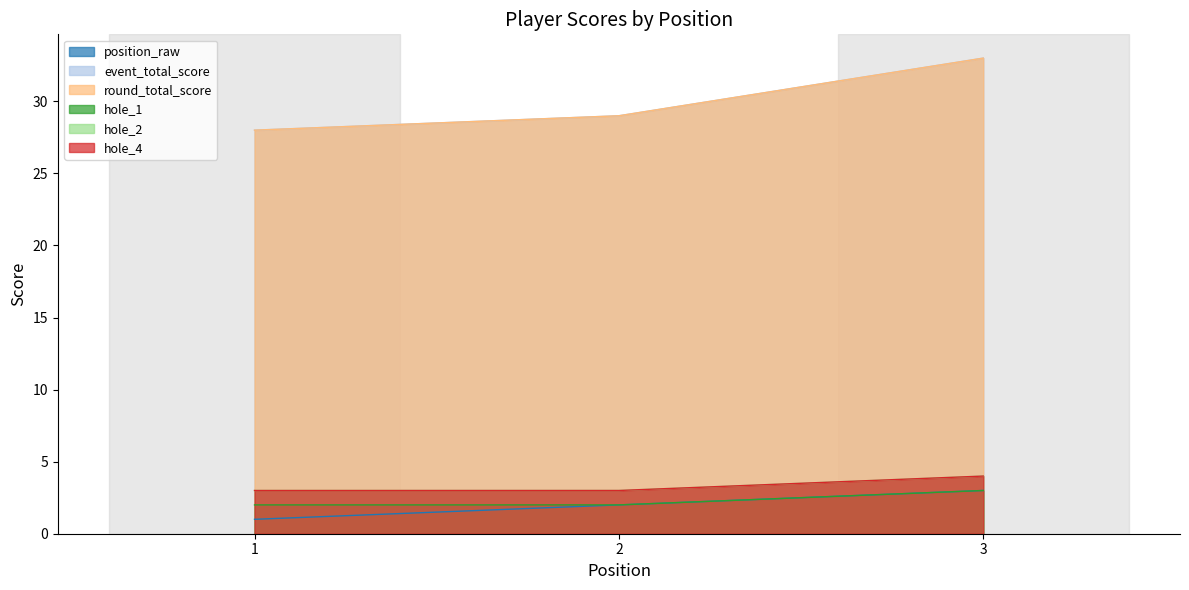

Between 1 and 3, which series saw the biggest shift?

event_total_score